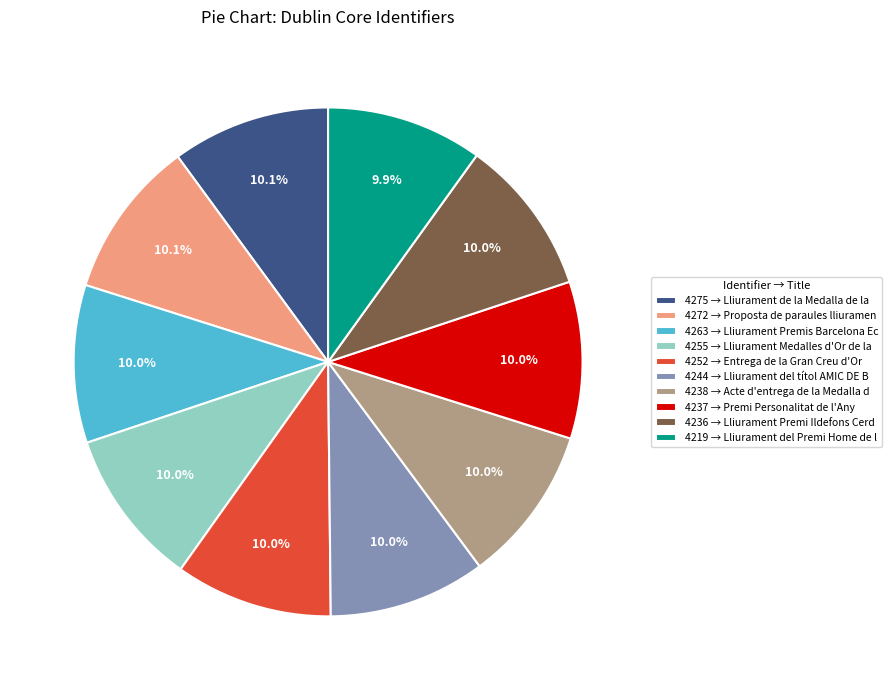

Does 4255 → Lliurament Medalles d'Or de la represent more than half of the total?

No